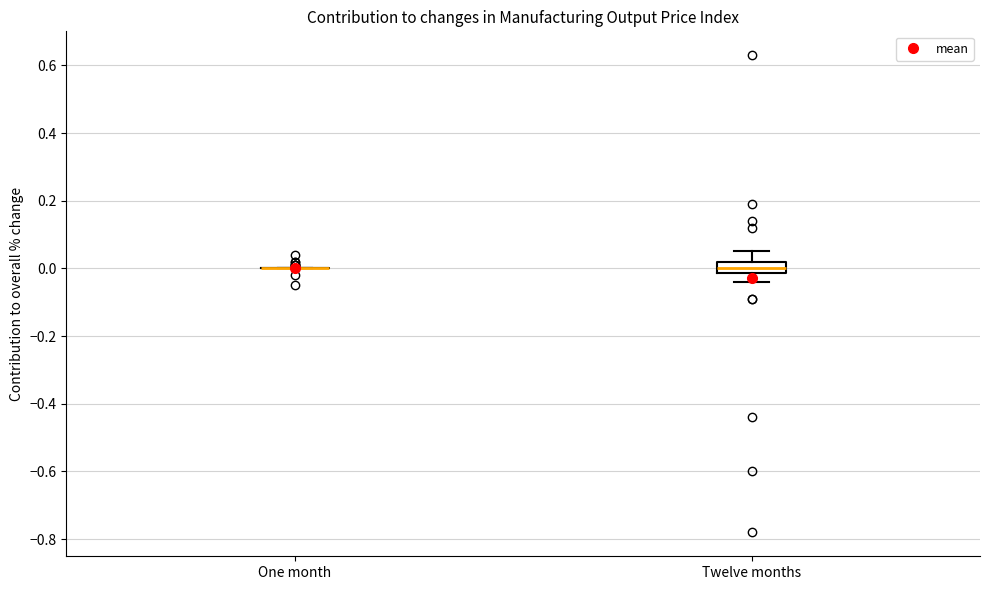

Reading left to right, read every box against the y-axis: the position of its median line, the range the box covers, and the ends of its whiskers. The values are not printed on the chart, so give them approximately, as read against the axis.

One month: box collapsed to a line at 0.00, whiskers 0.00 to 0.00
Twelve months: median 0.00, box -0.02 to 0.02, whiskers -0.04 to 0.06